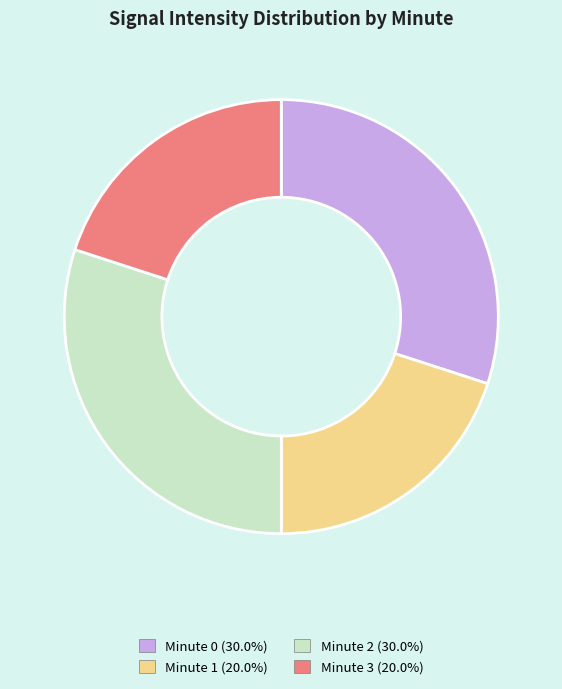

Count the number of slices in the pie.

4